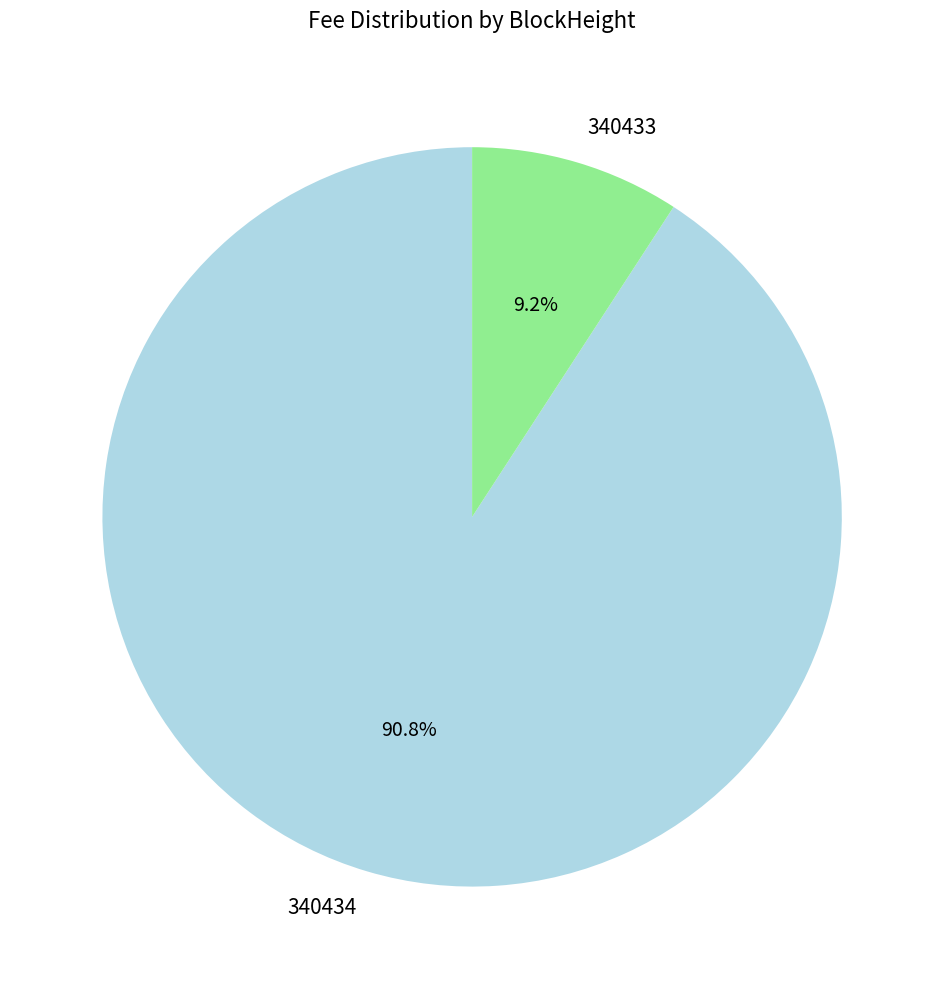

Which category has the biggest portion of the pie?

340434